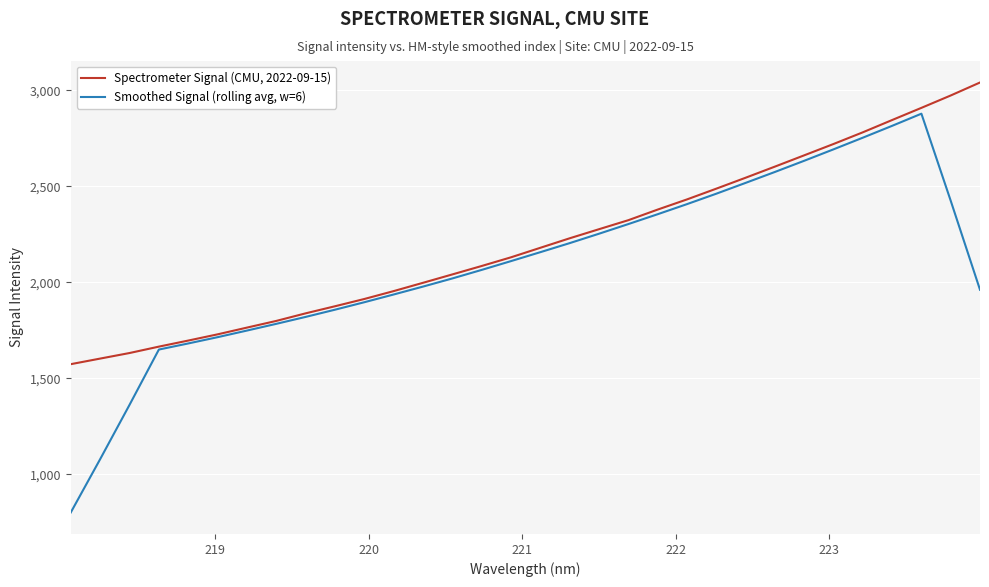

Which series has the largest total across all categories?

Spectrometer Signal (CMU, 2022-09-15)